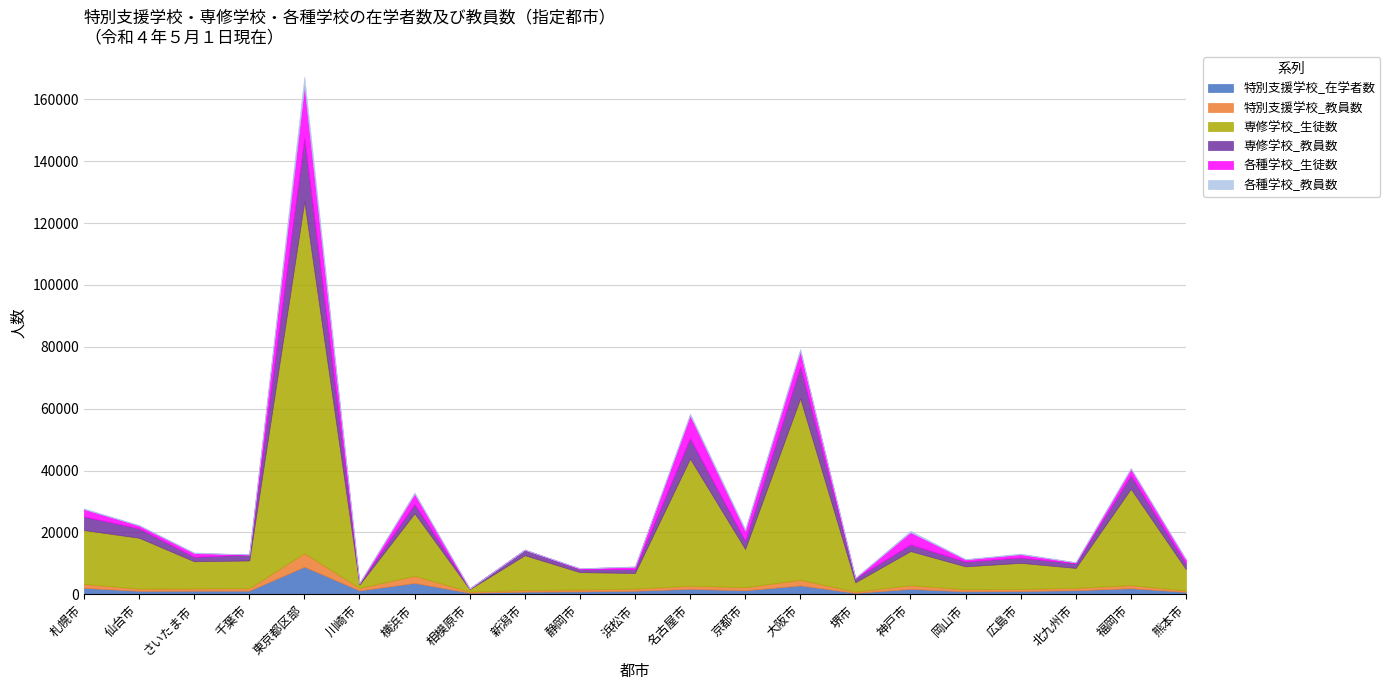

What is the label of the 2nd point from the left?

仙台市